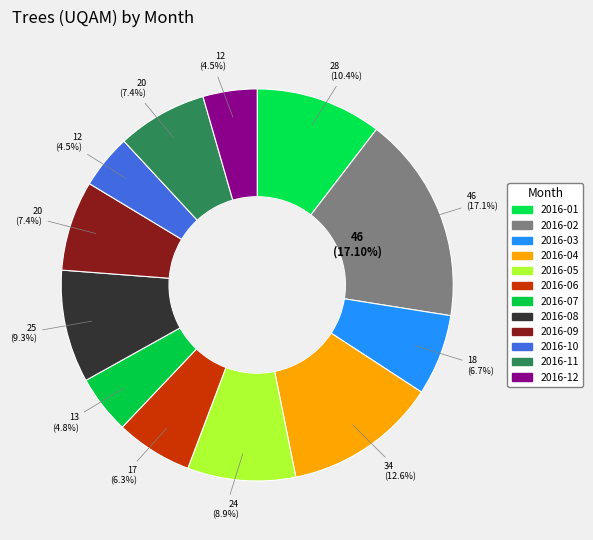

Between 2016-11 and 2016-02, which is larger?

2016-02